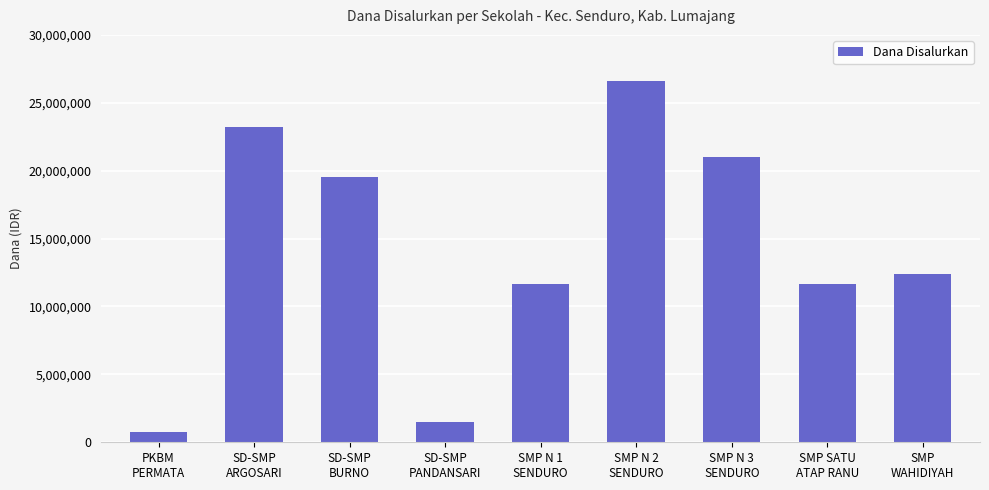

What is the difference between the values at SD-SMP
ARGOSARI and SMP N 2
SENDURO?

3375000